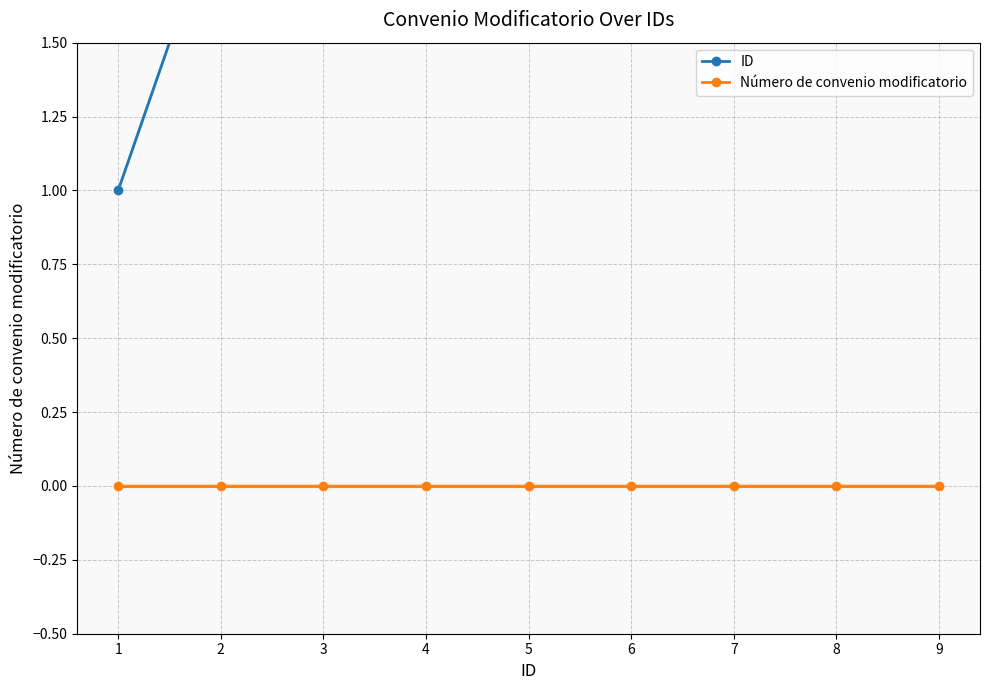

What is the difference between the ID values at 9 and 6?

3